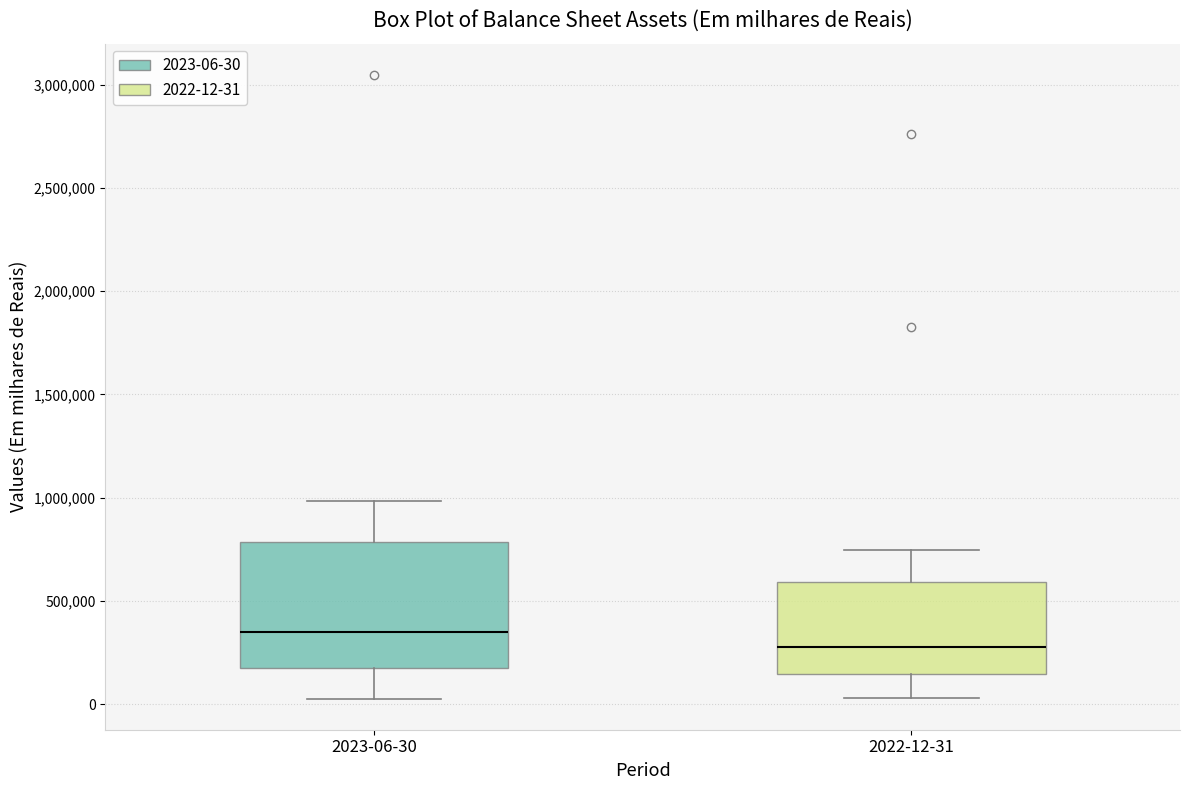

Where is the upper edge of the box for 2023-06-30 on the y-axis? The values are not printed on the chart, so give them approximately, as read against the axis.

800000